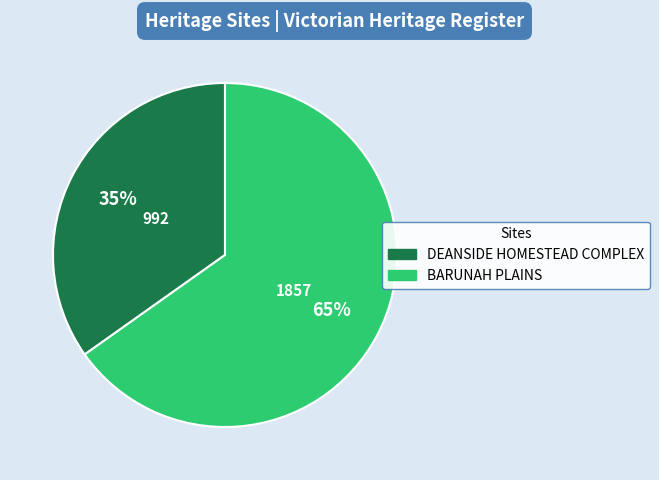

Is BARUNAH PLAINS the majority of the pie?

Yes